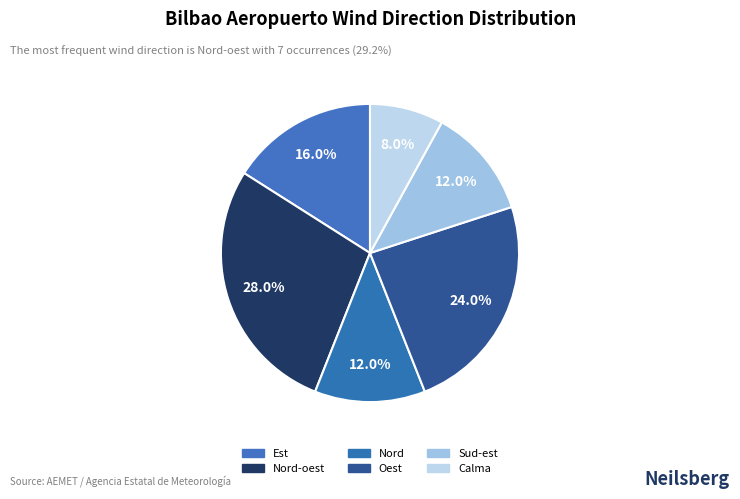

Between Sud-est and Est, which is larger?

Est